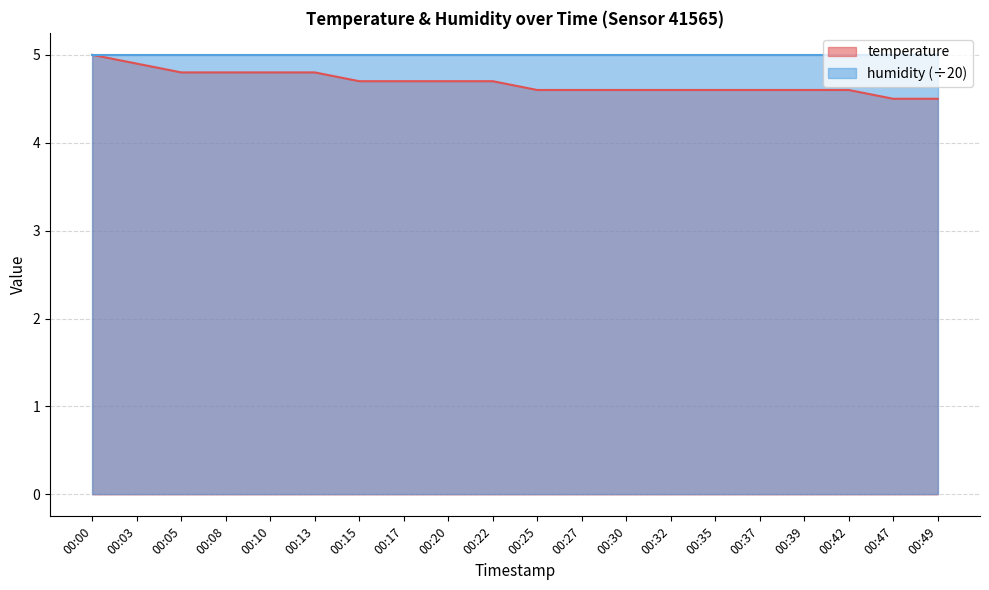

What is the difference between the second highest and second lowest values?

0.4